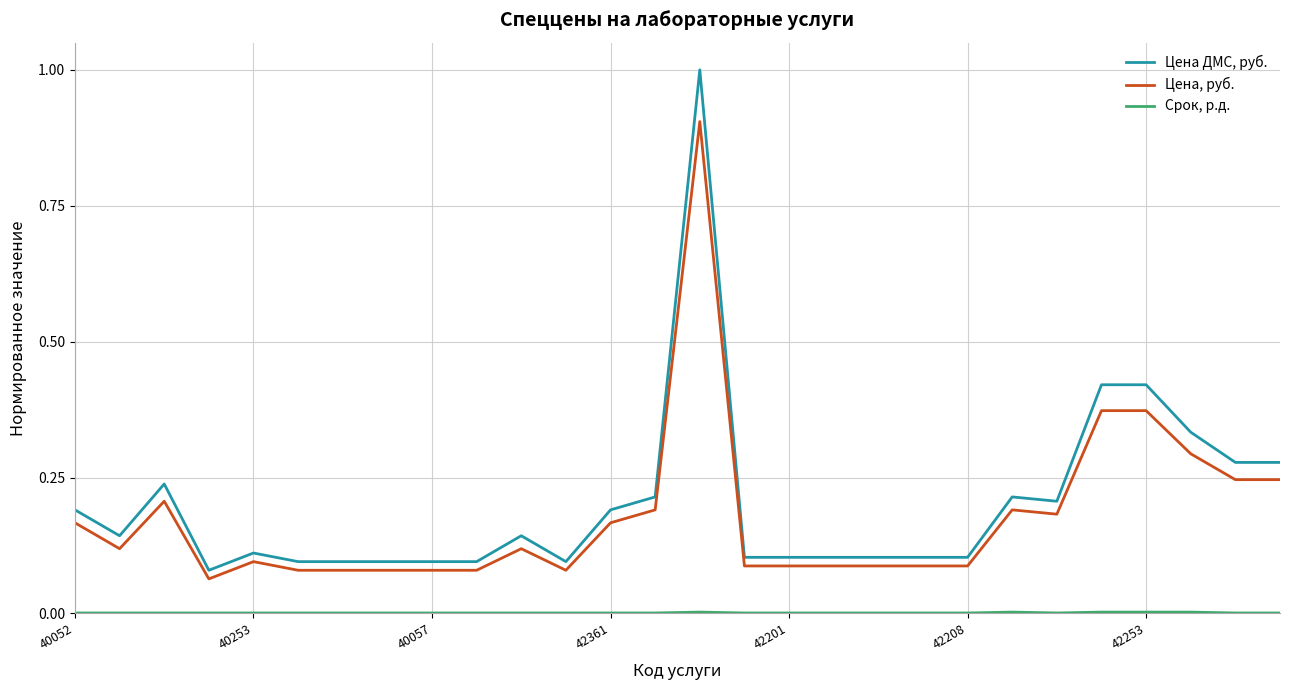

Which series has the largest range (max minus min)?

Цена ДМС, руб.